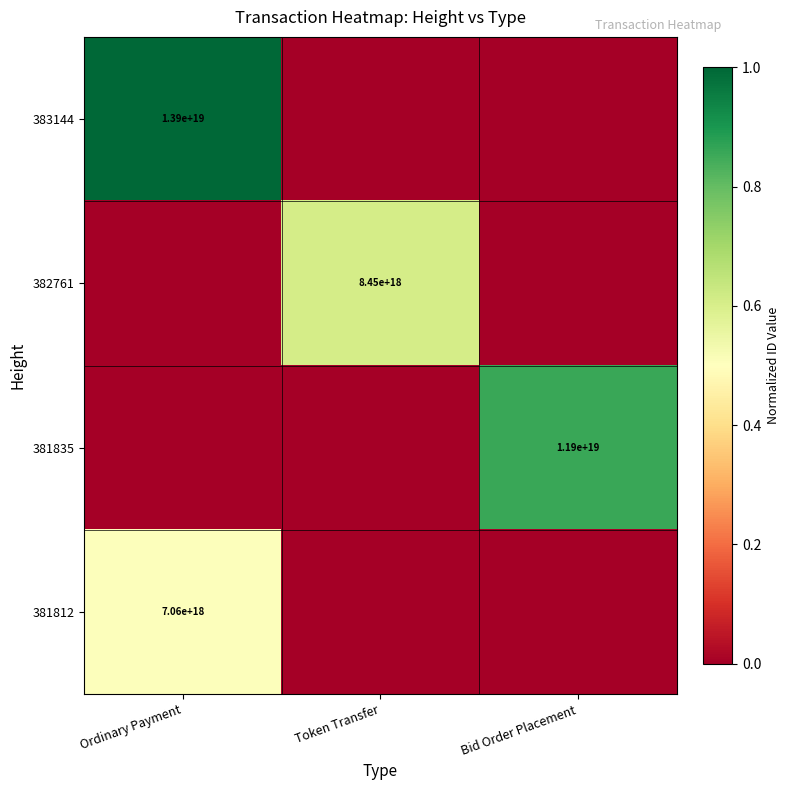

Is it true that 382761 equals 4200641384975229440 at Token Transfer?

False